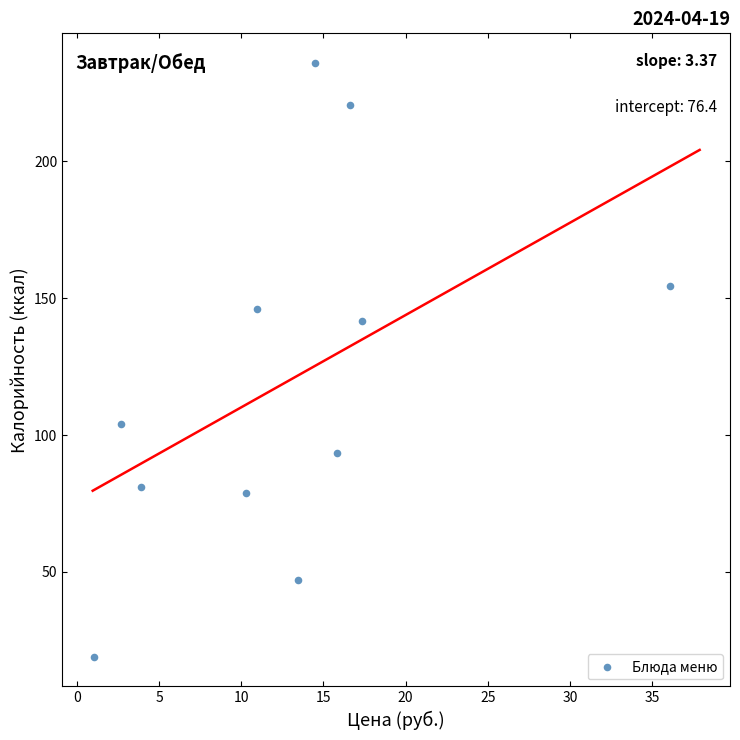

What Y value in the scatter plot is closest to 127?

141.6